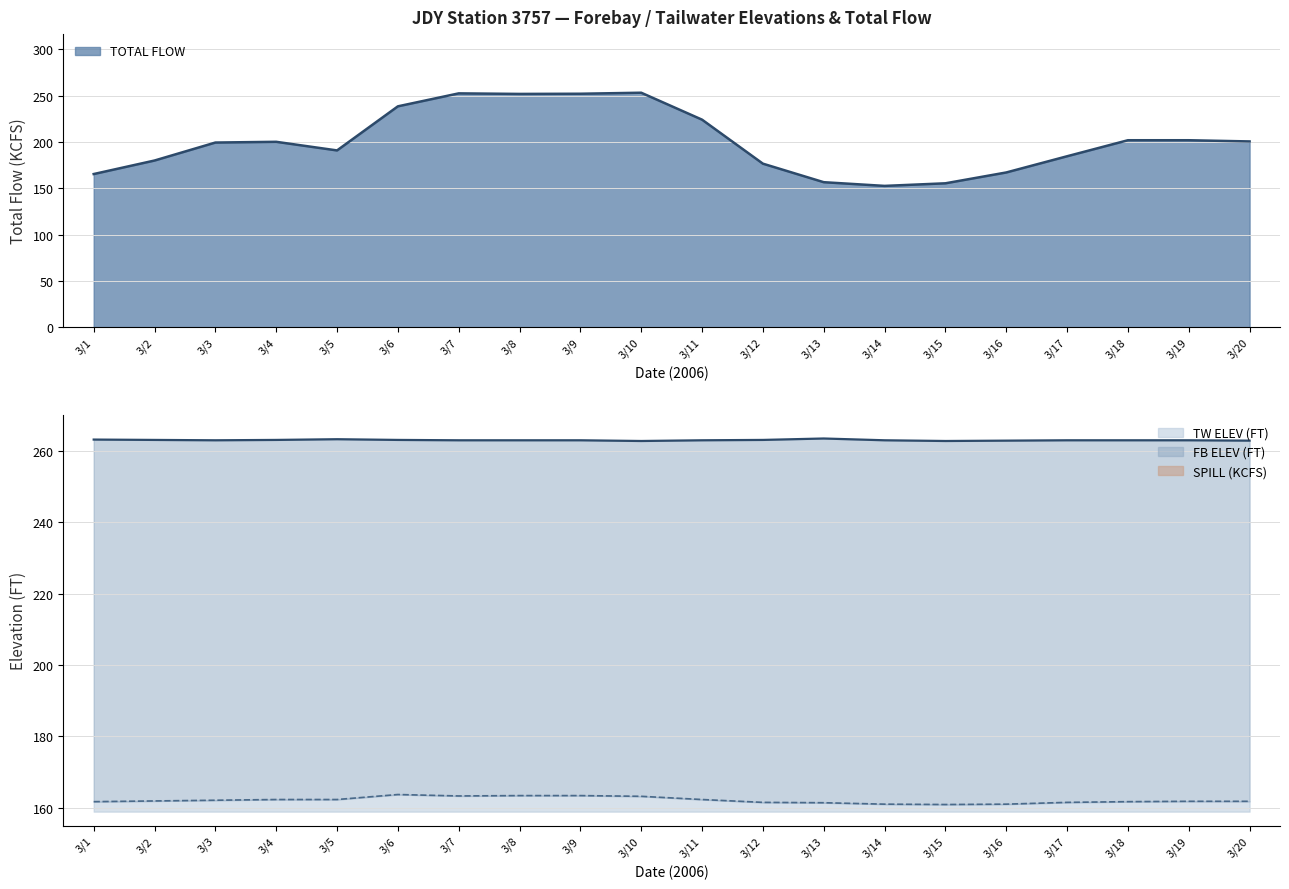

In FB ELEV, how many points are lower than both neighbors (excluding endpoints)?

3